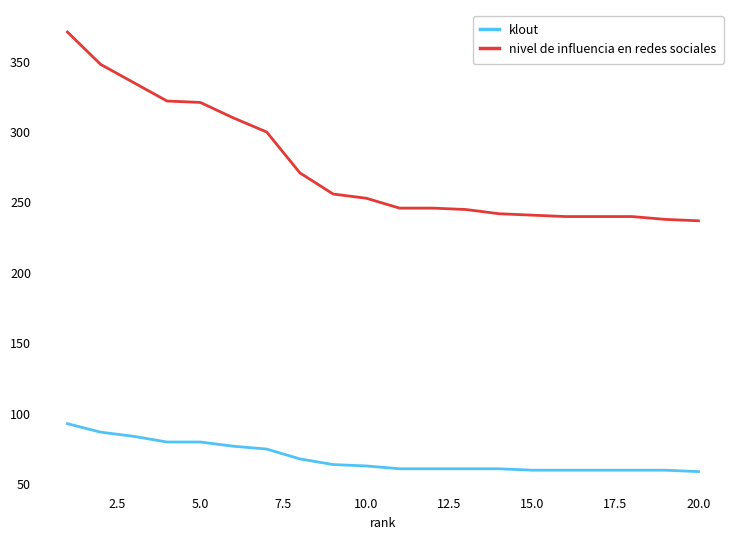

What is the difference between the maximum and minimum values in the nivel de influencia en redes sociales series?

134